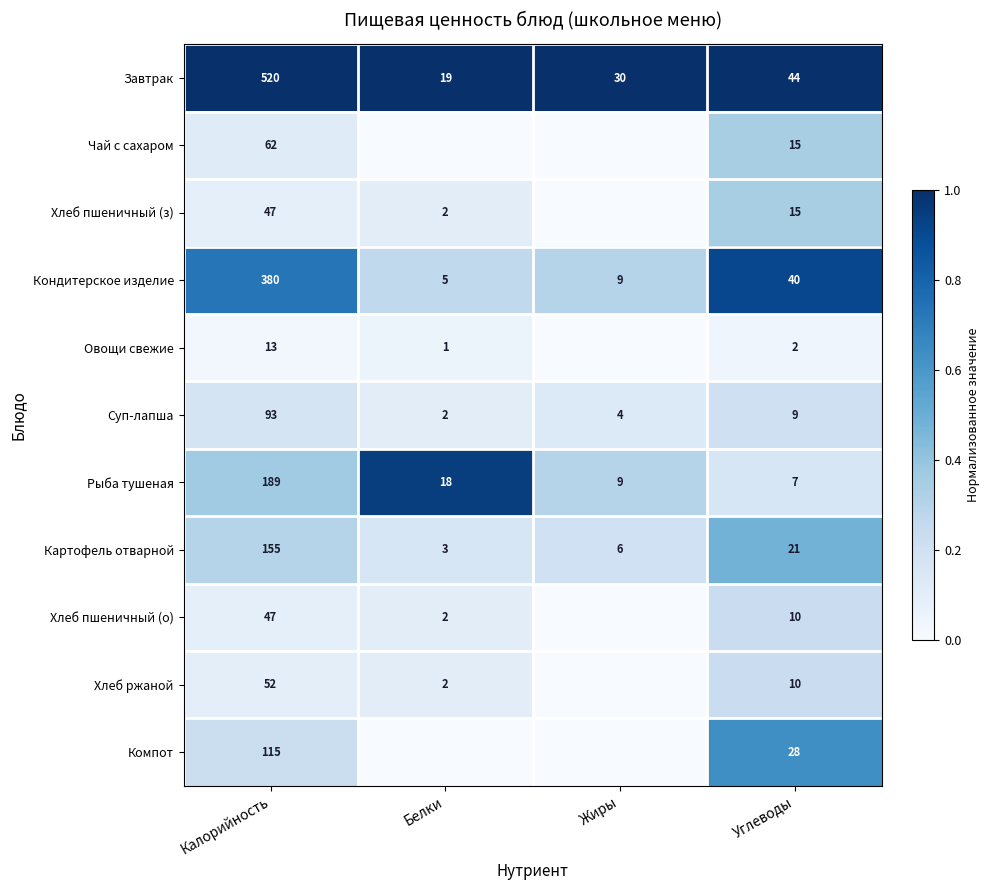

What is the total value across all series at Жиры?

1.9